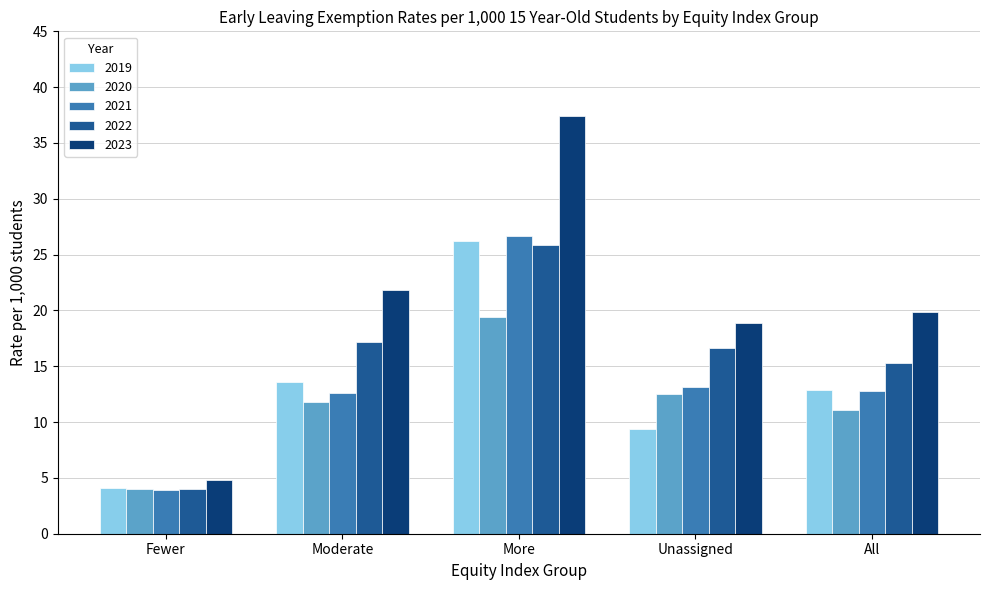

What is the sum of the 2020 values at Fewer and All?

15.1